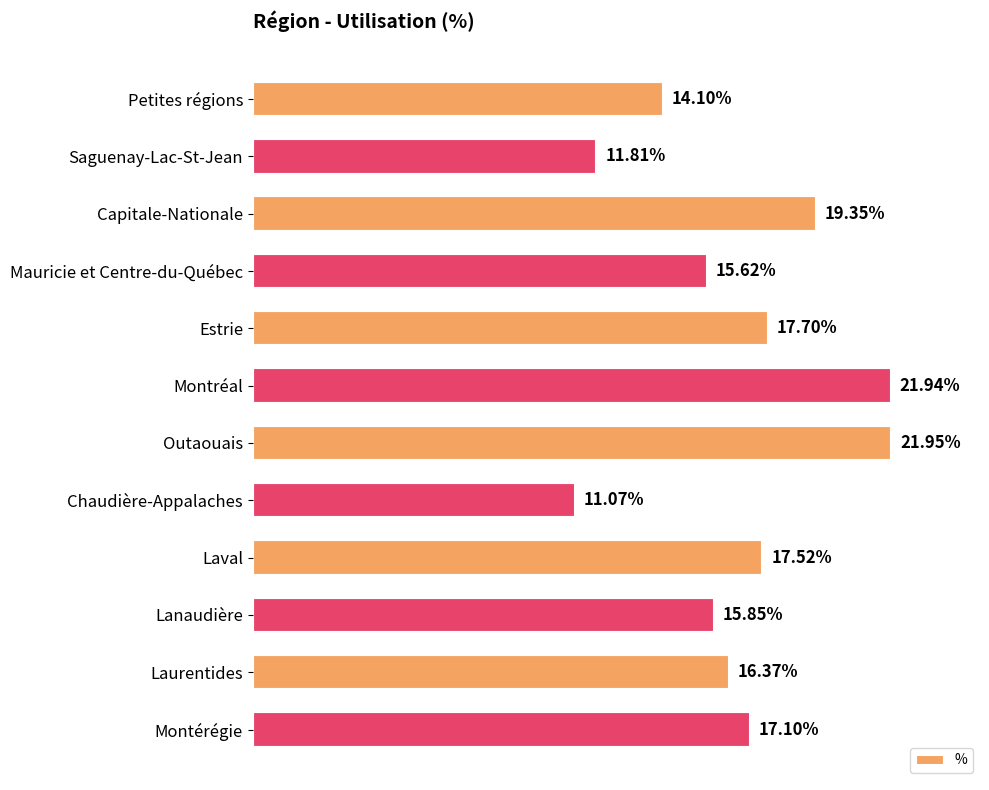

What is the label of the 10th bar from the top?

Lanaudière